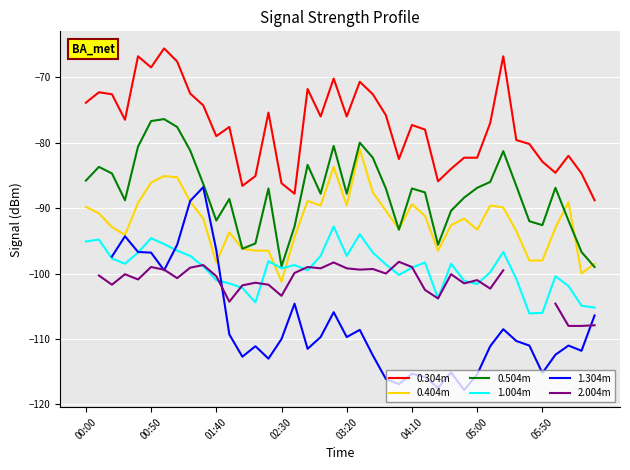

True or false: 0.404m and 0.304m intersect in this chart.

False